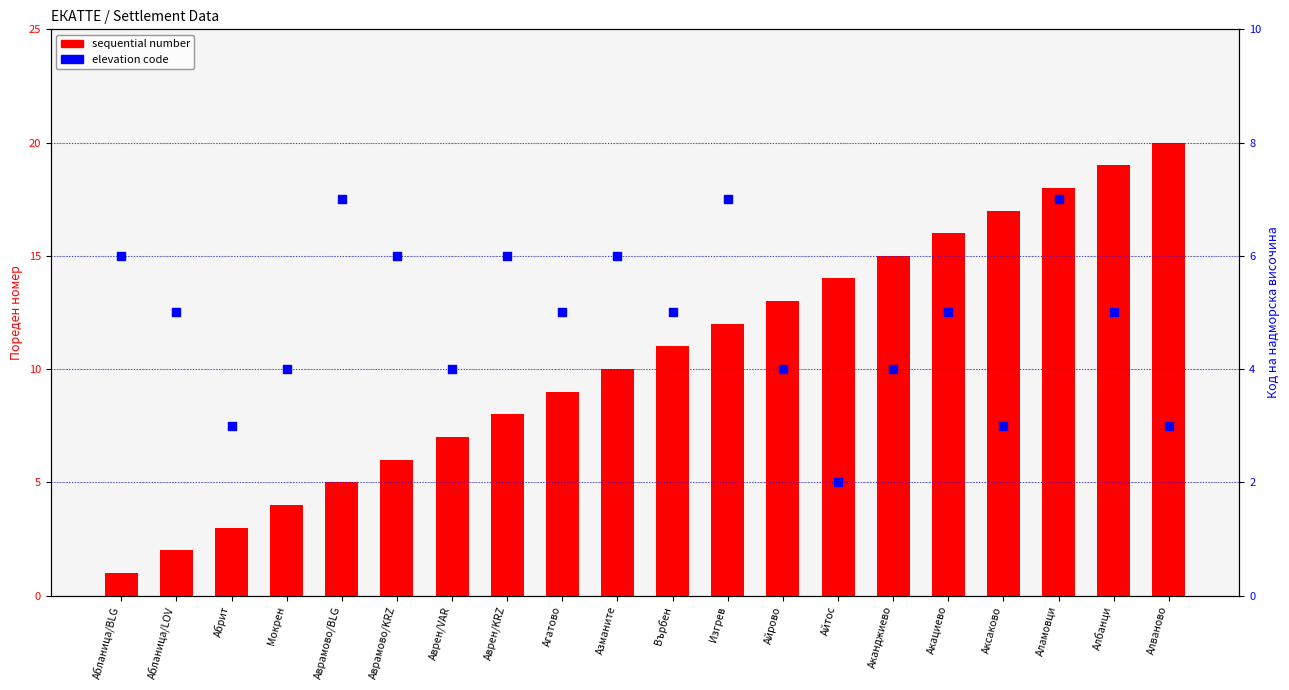

At how many categories does at least one series exceed 10?

10